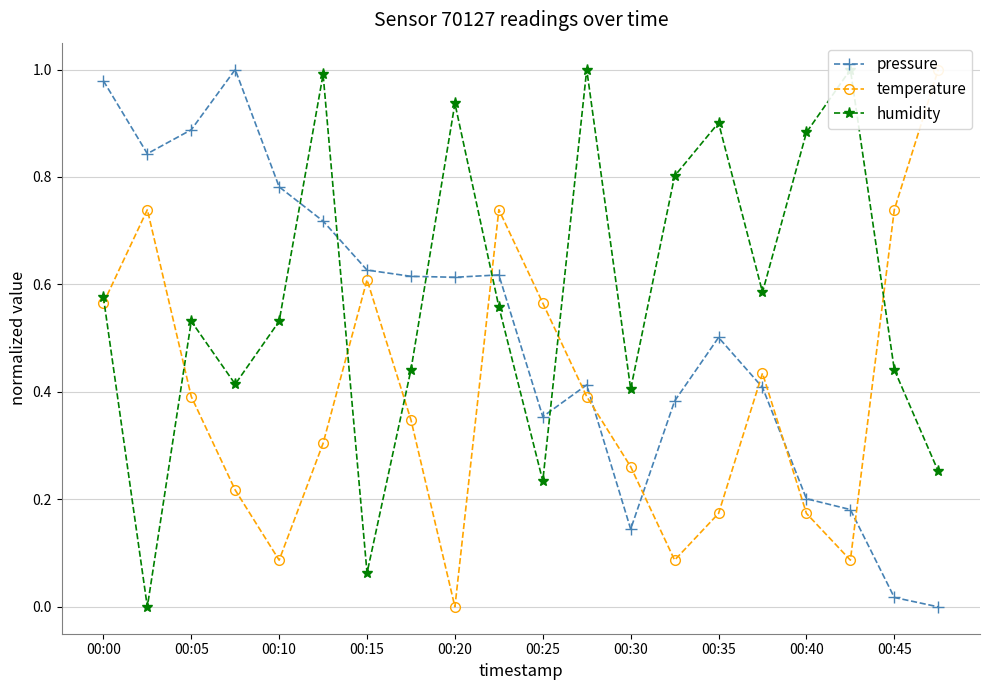

Which series has the largest total across all categories?

humidity